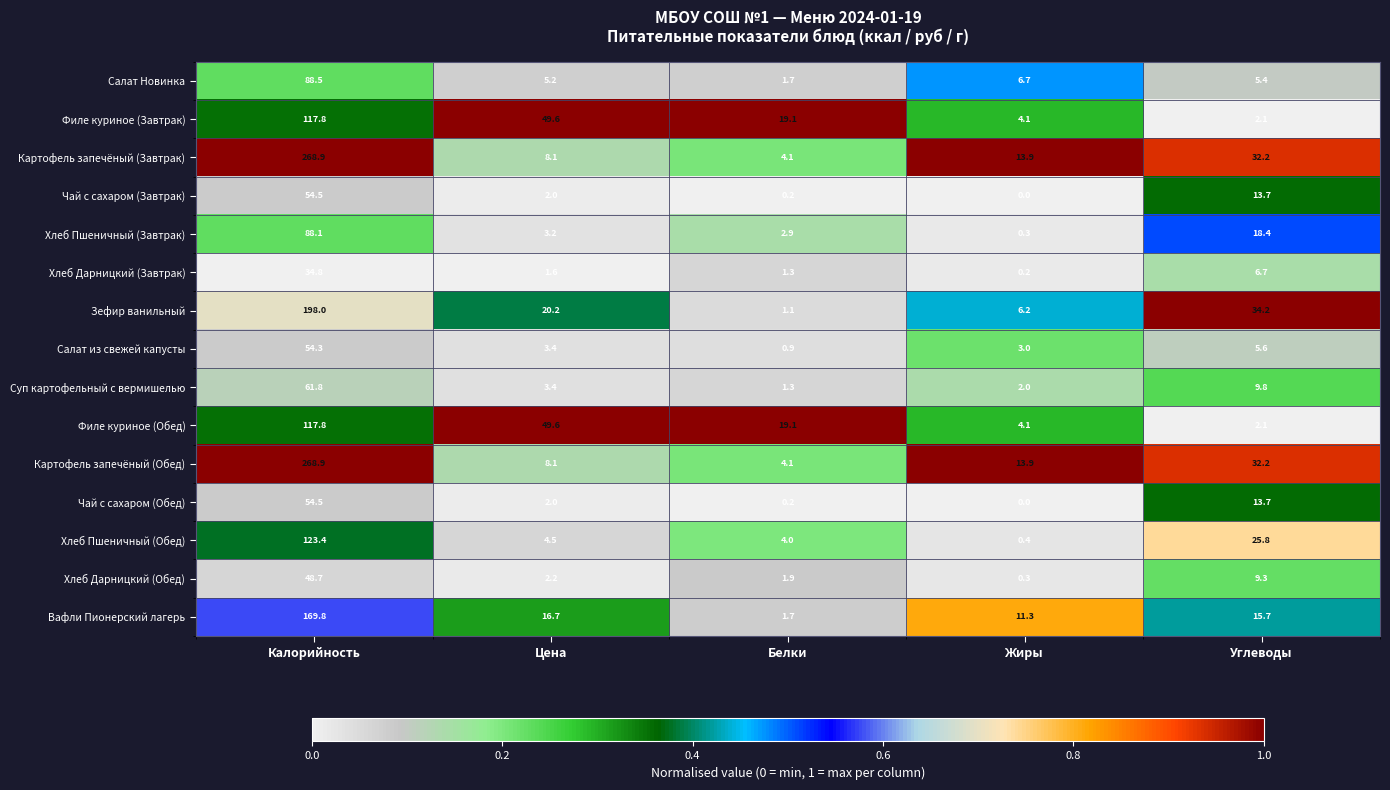

What is the lowest value of the Зефир ванильный series?

1.1